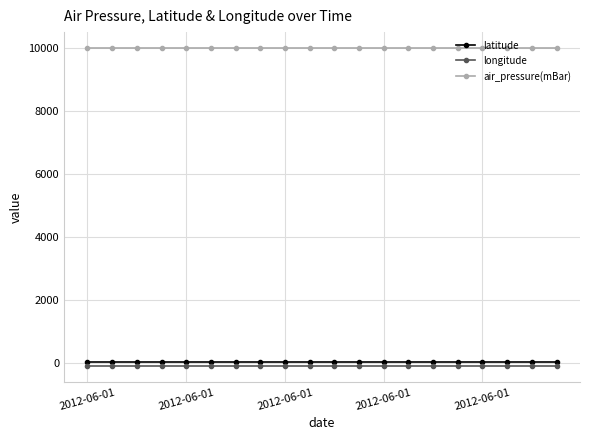

Reading right to left, transcribe all the data shown in this chart.

latitude: 27.3	27.3	27.3	27.3	27.3	27.3	27.3	27.3	27.3	27.3	27.3	27.3	27.3	27.3	27.3	27.3	27.3	27.3	27.3	27.3
longitude: -97.4	-97.4	-97.4	-97.4	-97.4	-97.4	-97.4	-97.4	-97.4	-97.4	-97.4	-97.4	-97.4	-97.4	-97.4	-97.4	-97.4	-97.4	-97.4	-97.4
air_pressure(mBar): 9999.0	9999.0	9999.0	9999.0	9999.0	9999.0	9999.0	9999.0	9999.0	9999.0	9999.0	9999.0	9999.0	9999.0	9999.0	9999.0	9999.0	9999.0	9999.0	9999.0